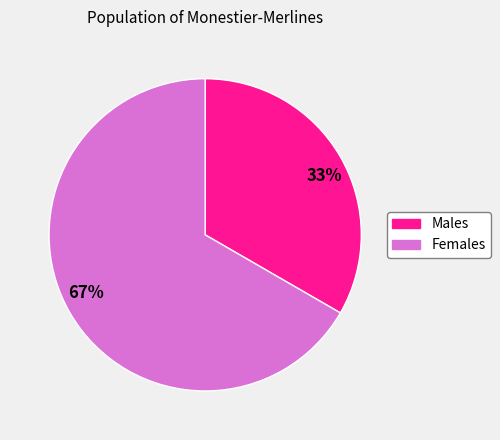

Is there any slice that represents more than half of the pie?

Yes